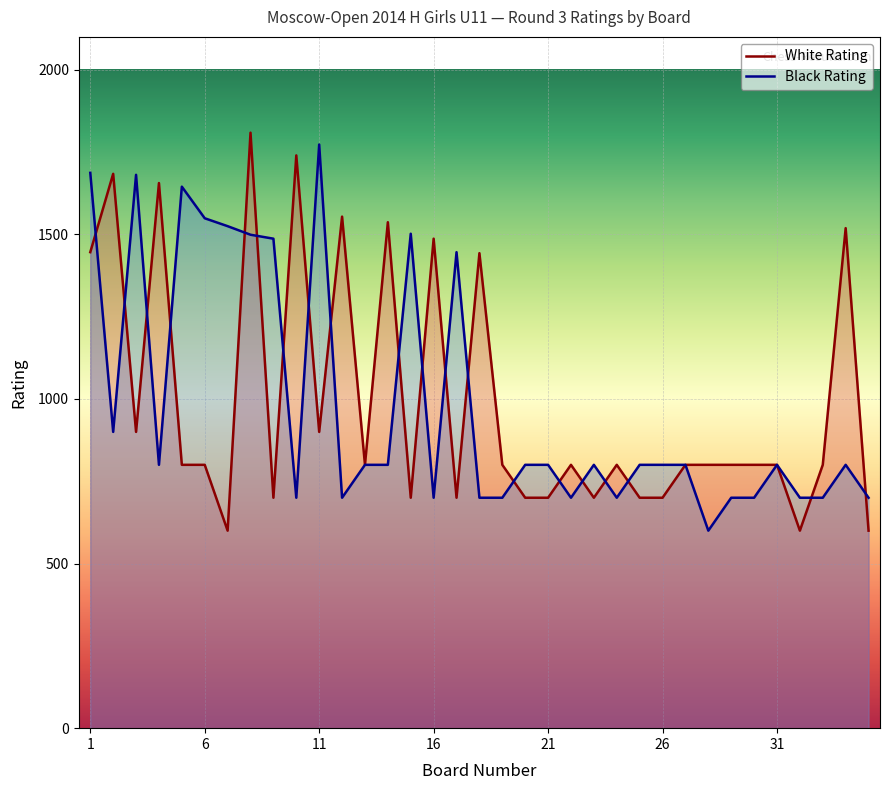

The White Rating series shows 1102 at 25. True or false?

False